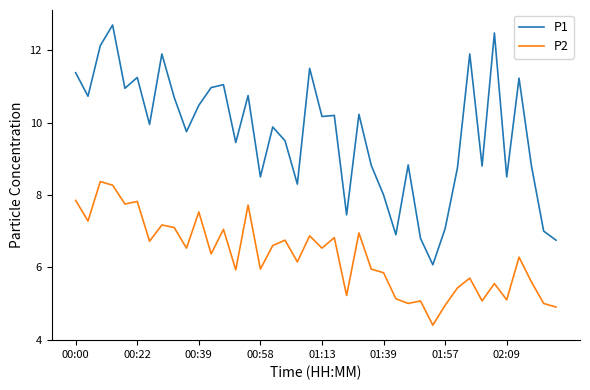

Which series has the widest spread of values?

P1